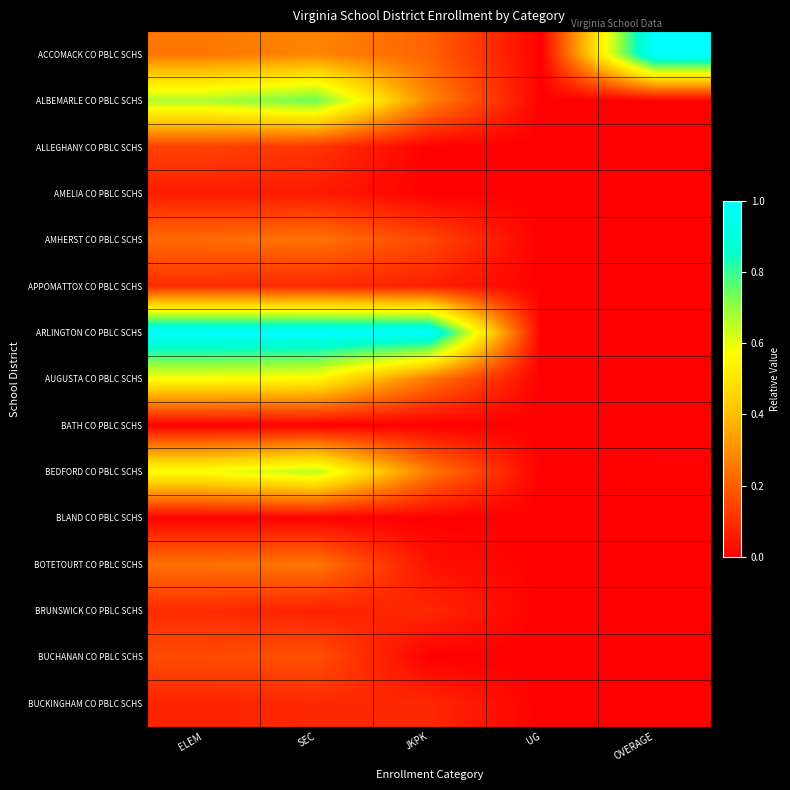

What is the total value across all series at OVERAGE?

1.0